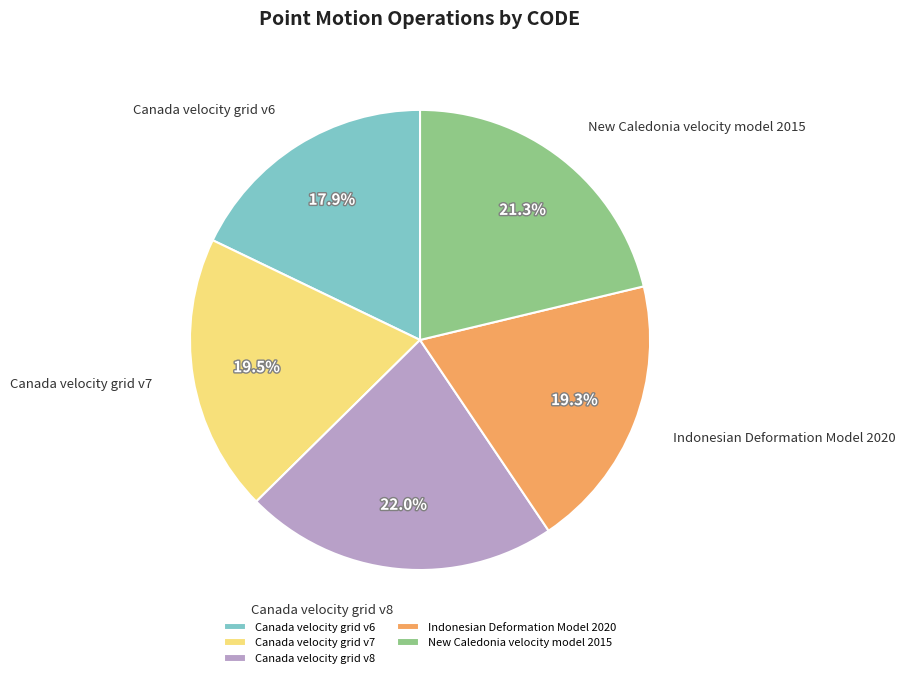

How many slices are in this pie chart?

5